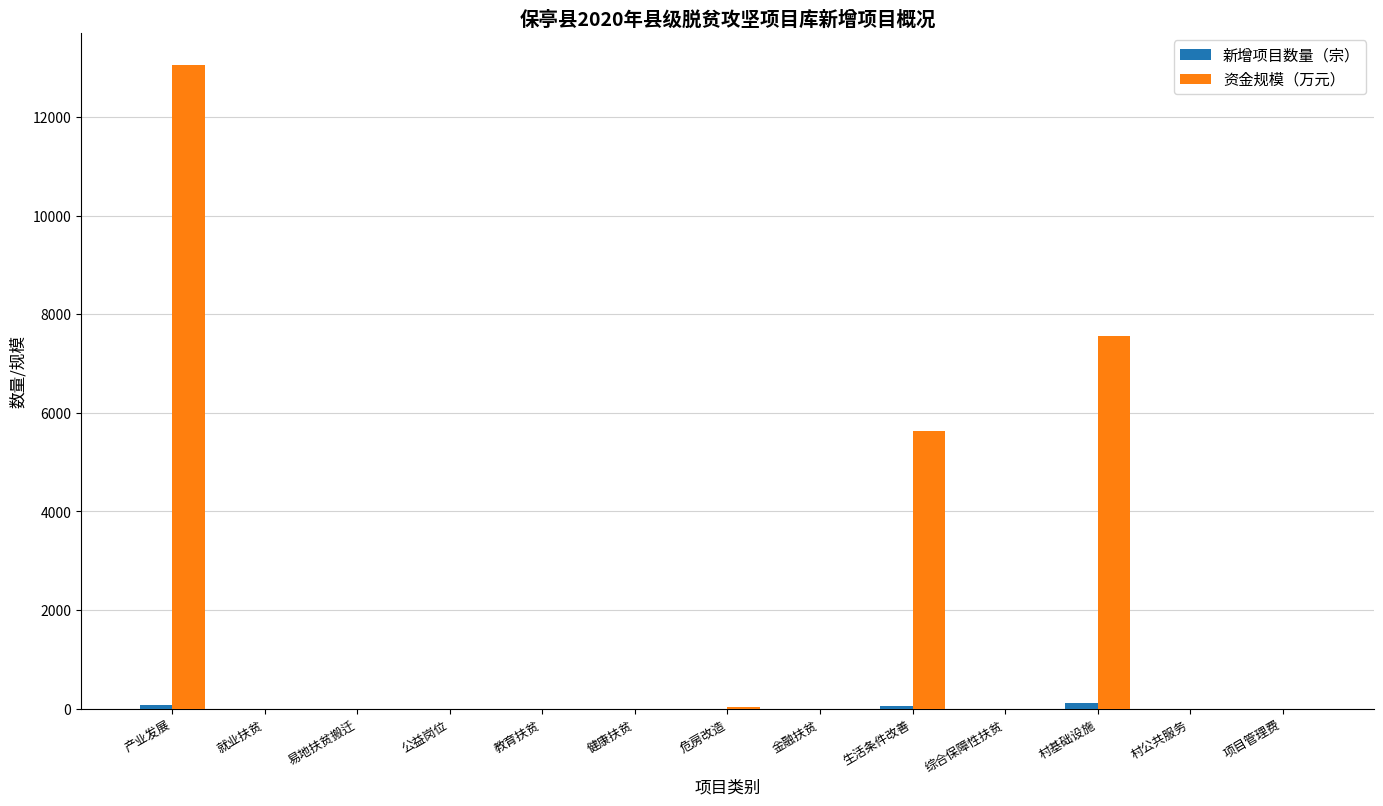

Is it true that 资金规模（万元） equals 6996.2 at 易地扶贫搬迁?

False